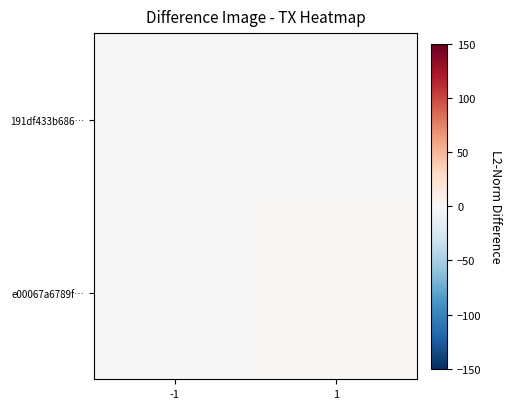

Rank the series by their average value, from highest to lowest.

e00067a6789f…, 191df433b686…